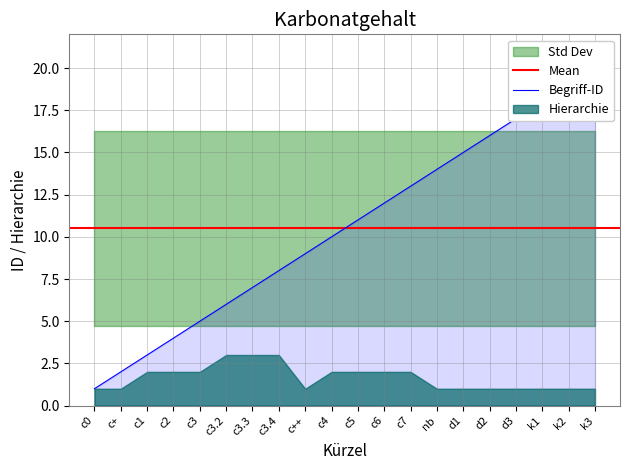

How many values are below 11?

10